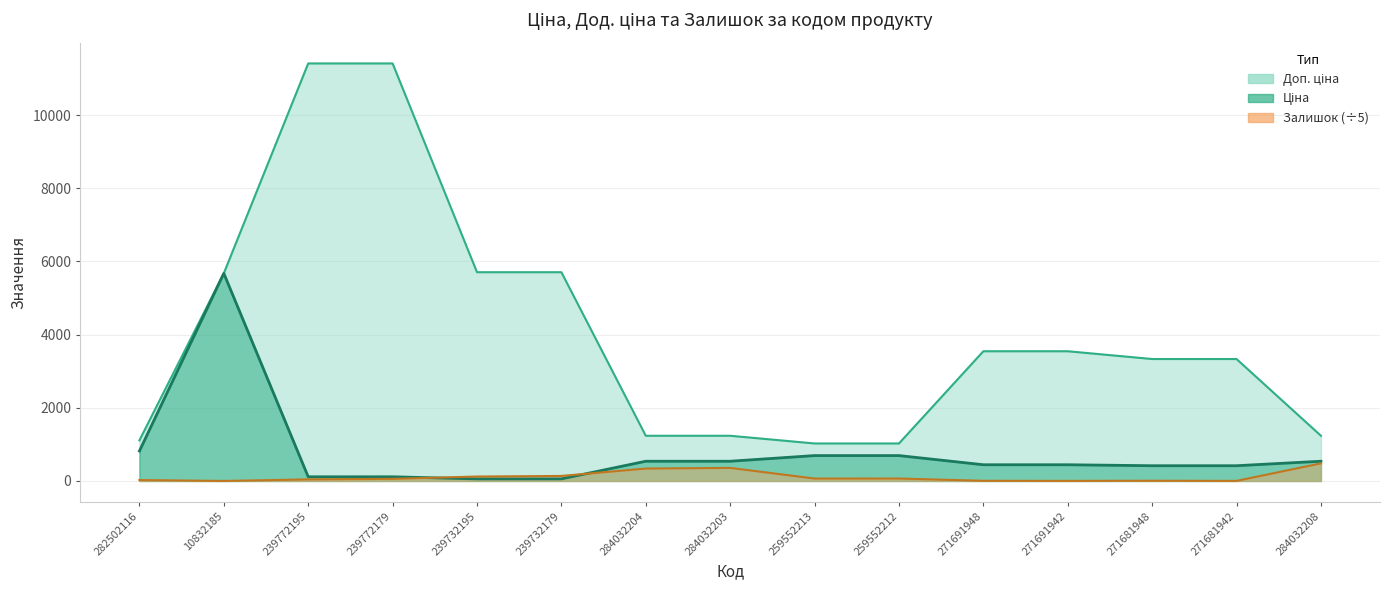

What is the difference between the maximum and minimum values in the Ціна series?

5616.8